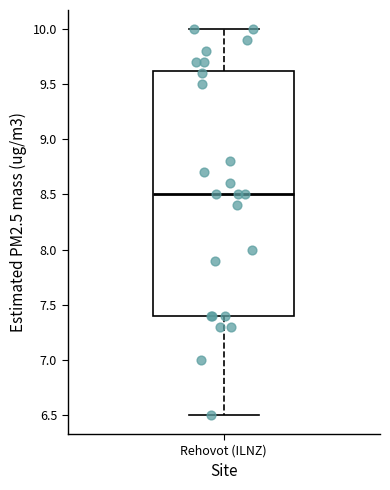

Transcribe this box plot: give where the median line is, the range the box spans, and where the two whiskers end, as read against the y-axis. The values are not printed on the chart, so give them approximately, as read against the axis.

median 8.50, box 7.40 to 9.65, whiskers 6.50 to 10.00